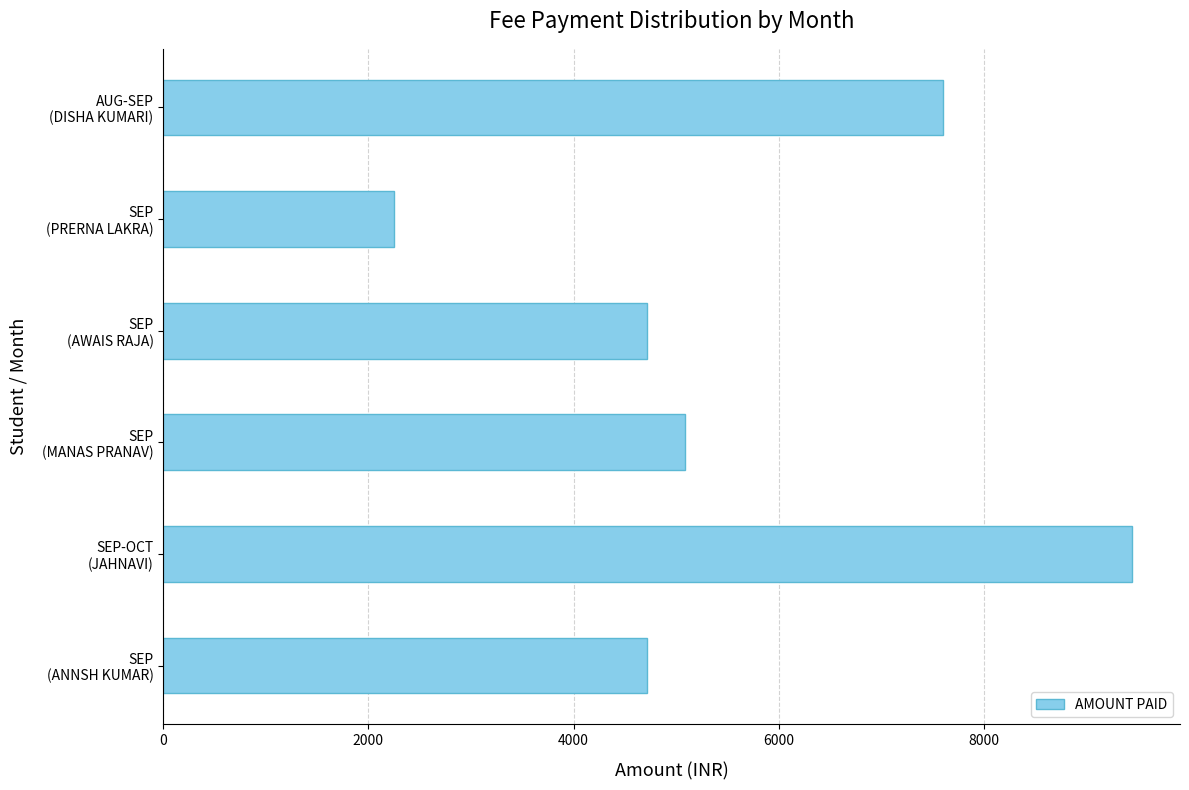

What is the greatest value displayed?

9440